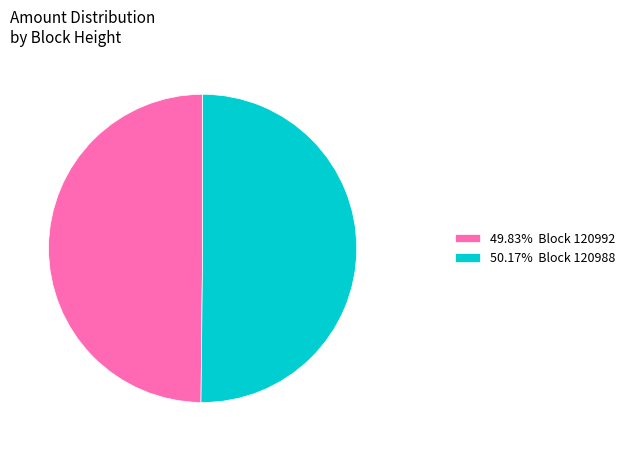

What is the ratio of the value at 50.17% Block 120988 to the value at 49.83% Block 120992?

1.0